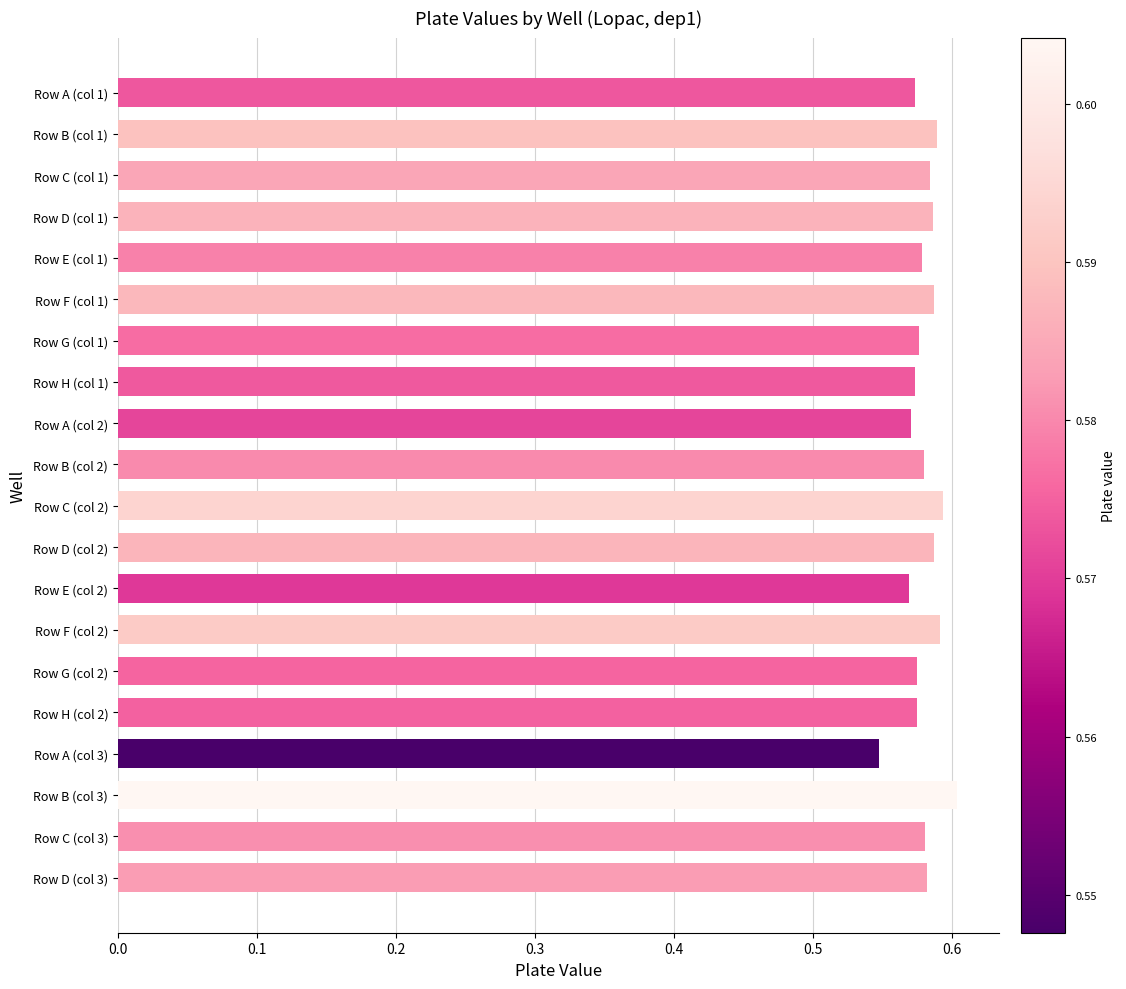

At which label is the value closest to 0?

Row A (col 3)